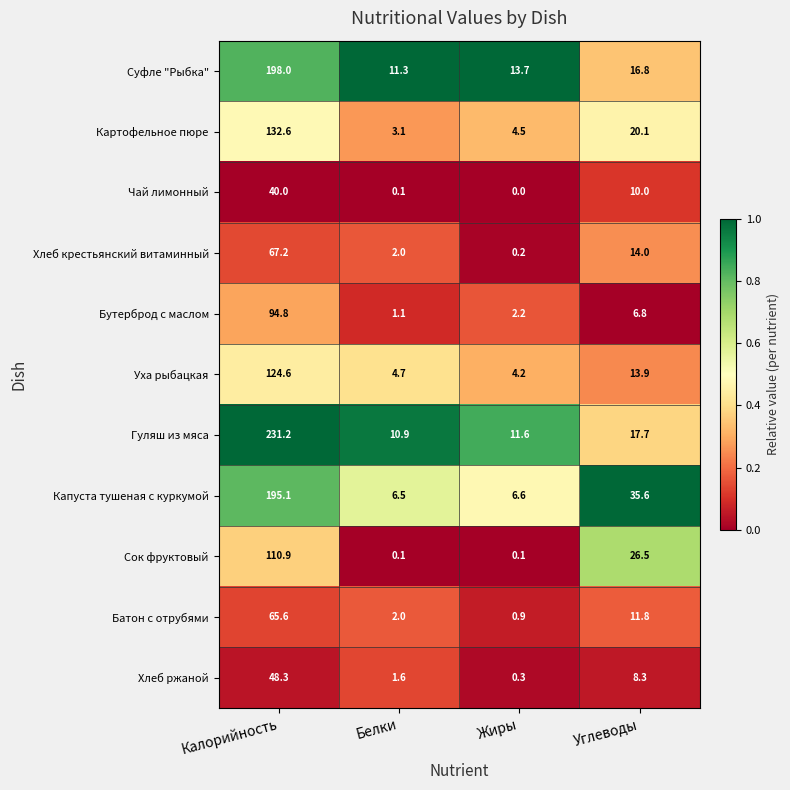

How many data points in Уха рыбацкая are less than 13?

2